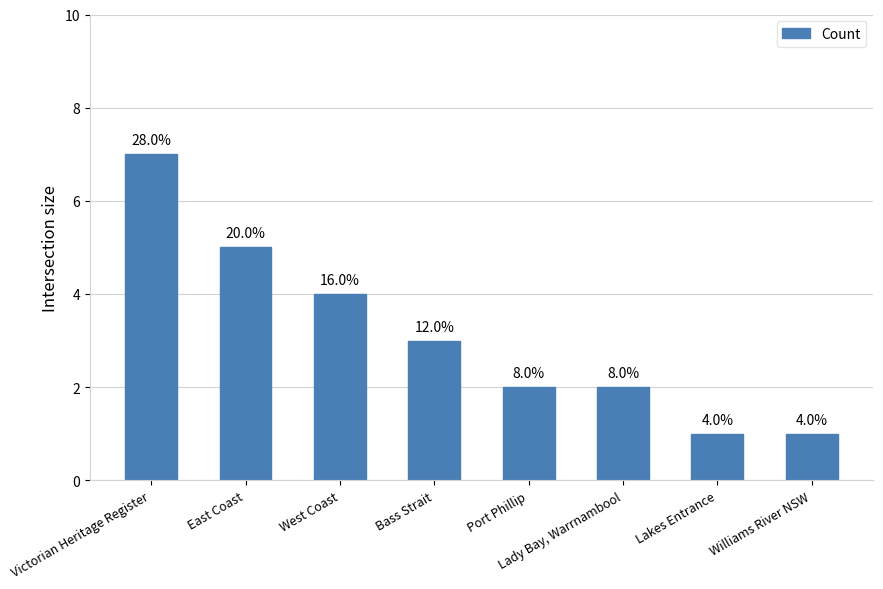

Are the bars horizontal?

No